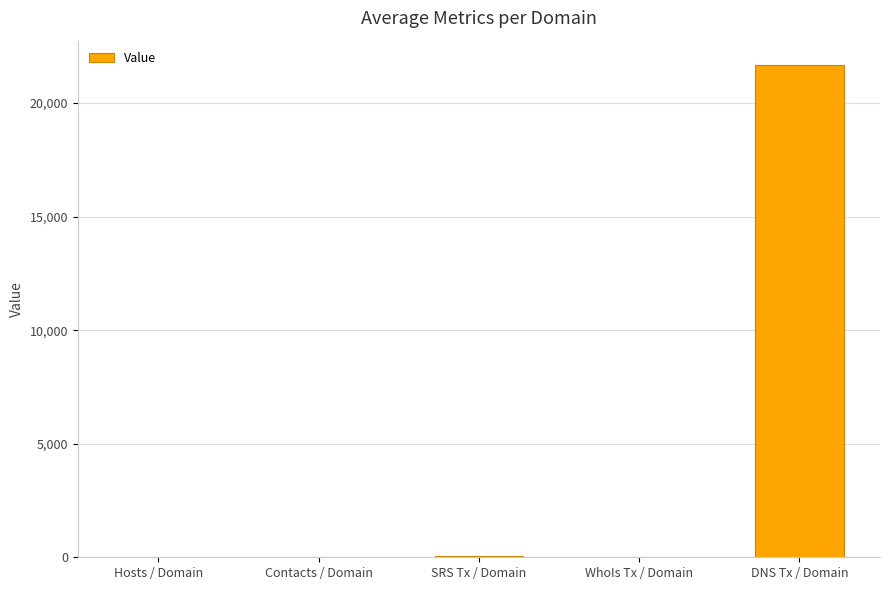

At which label is the value closest to 10832?

SRS Tx / Domain